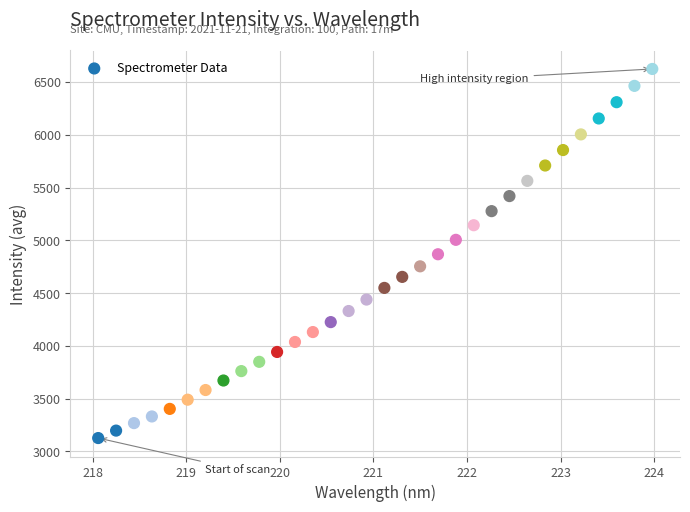

What is the range of X values (max minus min)?

5.9